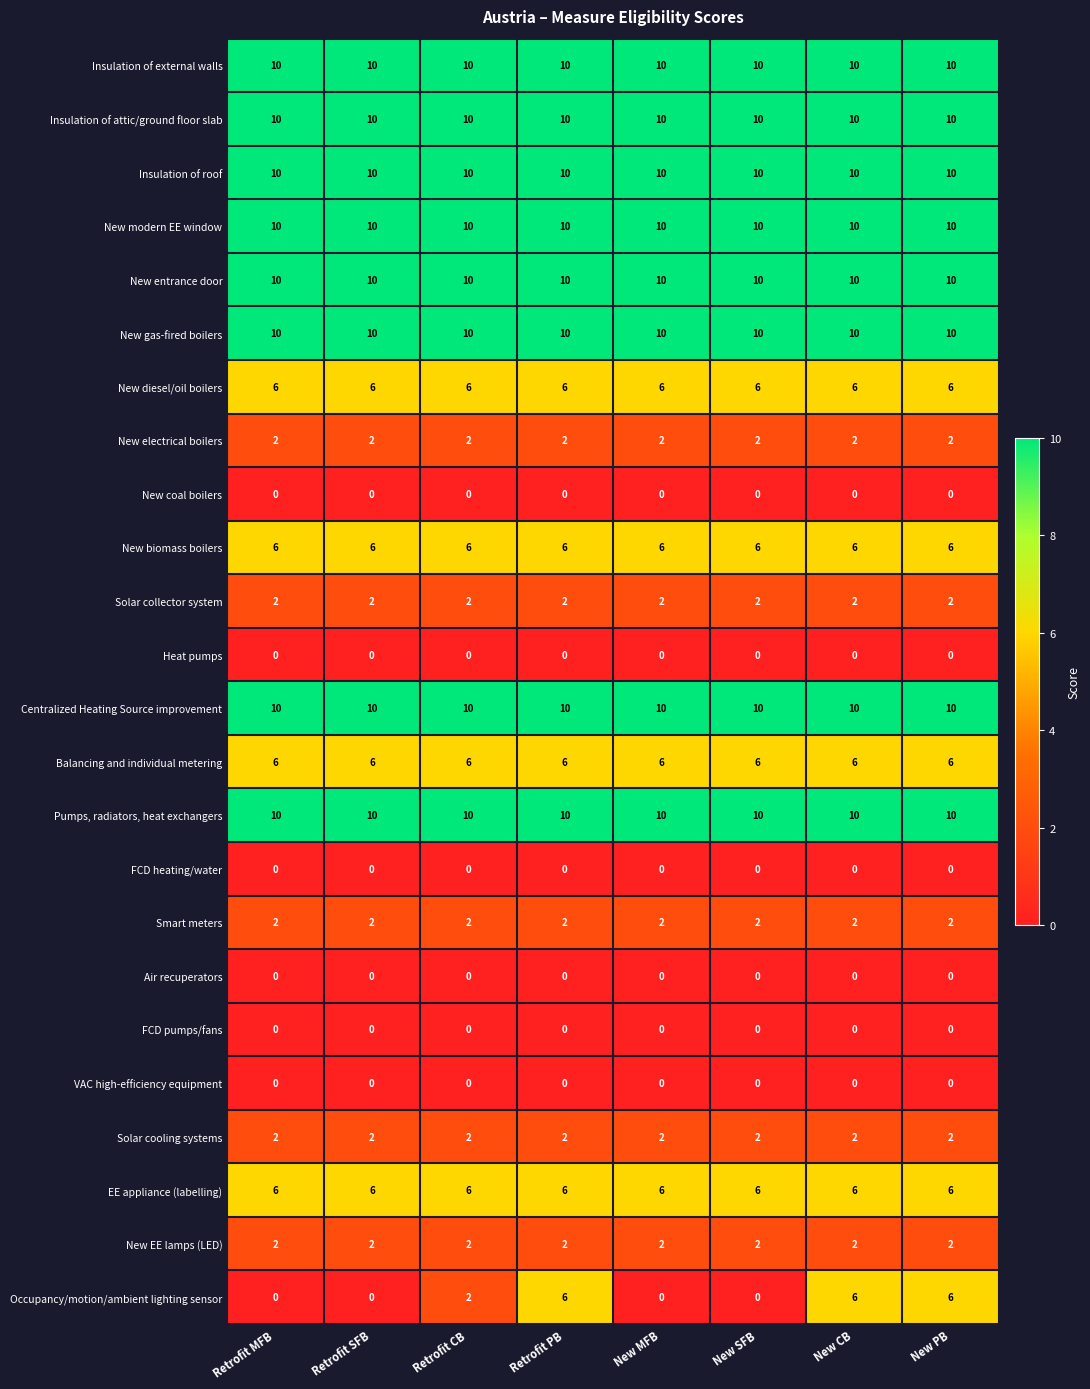

What is the sum of all Insulation of external walls values?

80